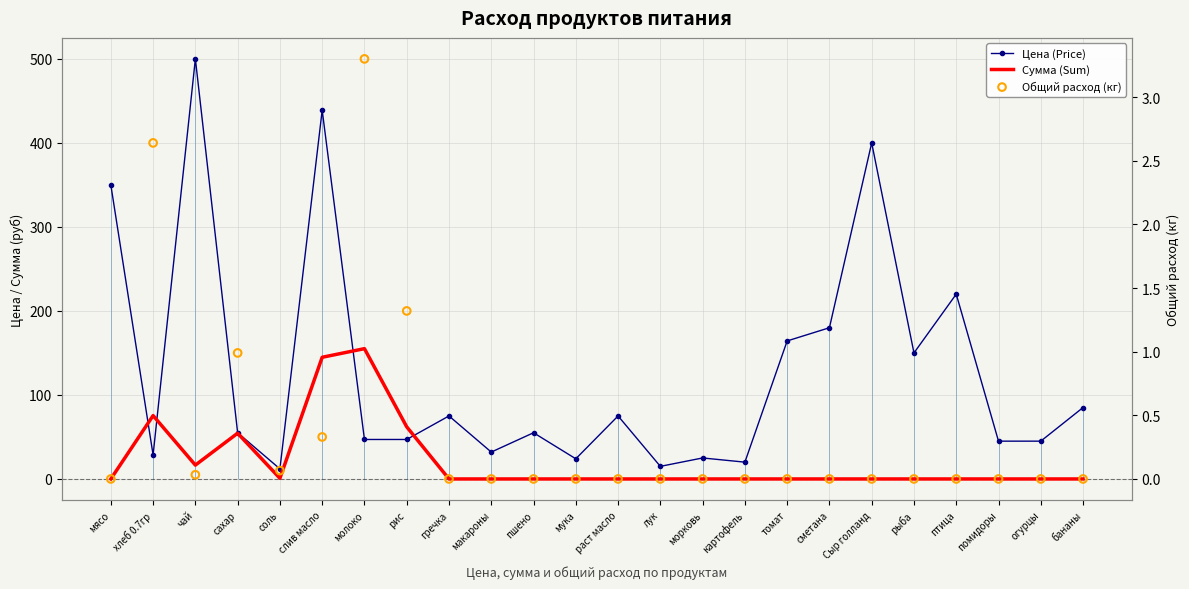

Which series has the largest total across all categories?

Цена (Price)